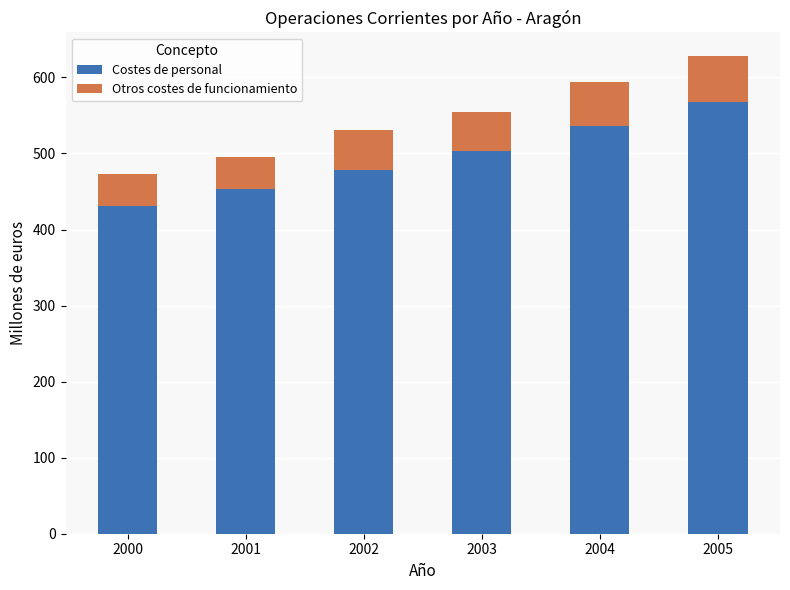

What is the total value across all series at 2004?

594.1